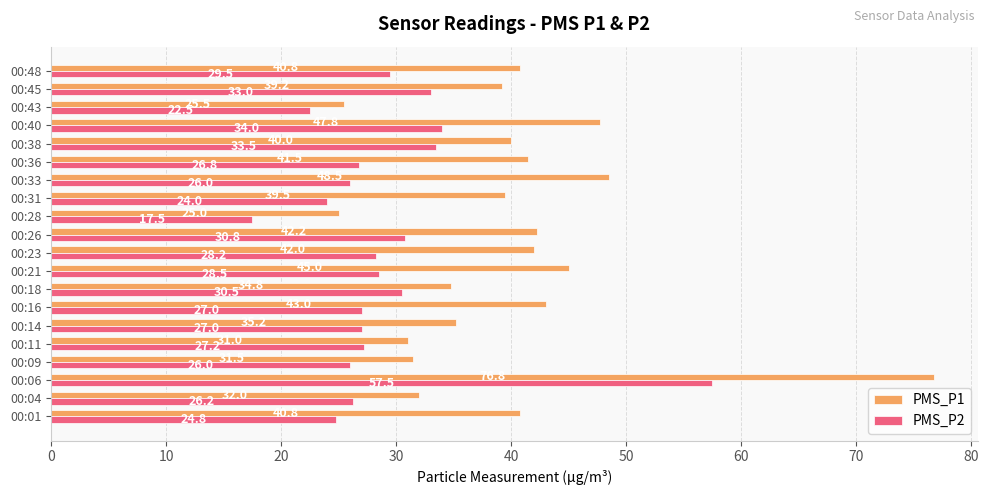

Which series has the largest range (max minus min)?

PMS_P1